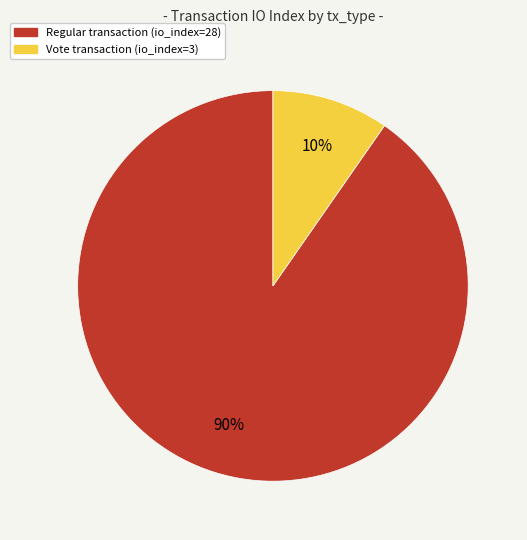

How many segments does this pie chart have?

2